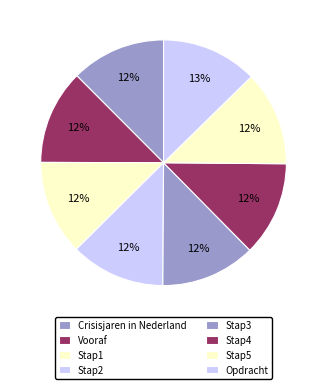

Does Stap1 account for over 50% of the chart?

No